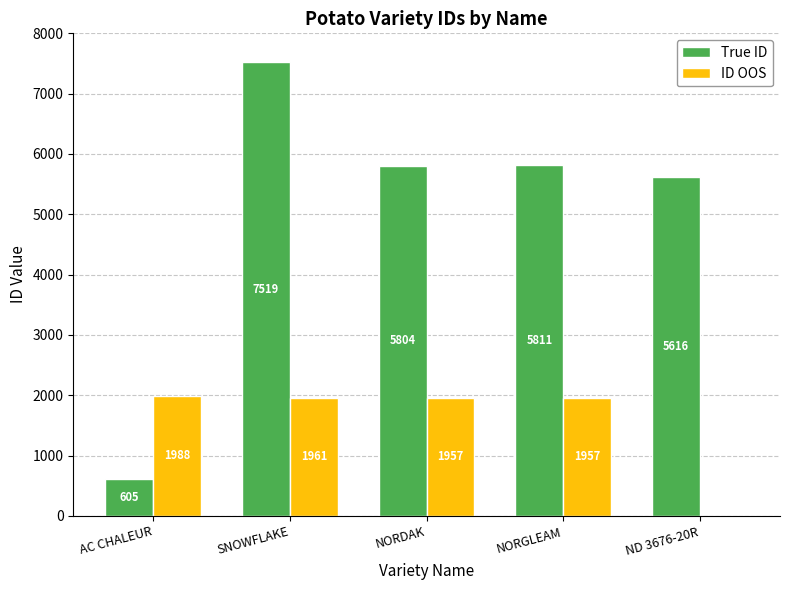

What value does the ID OOS series have at AC CHALEUR, to the nearest 10?

1990